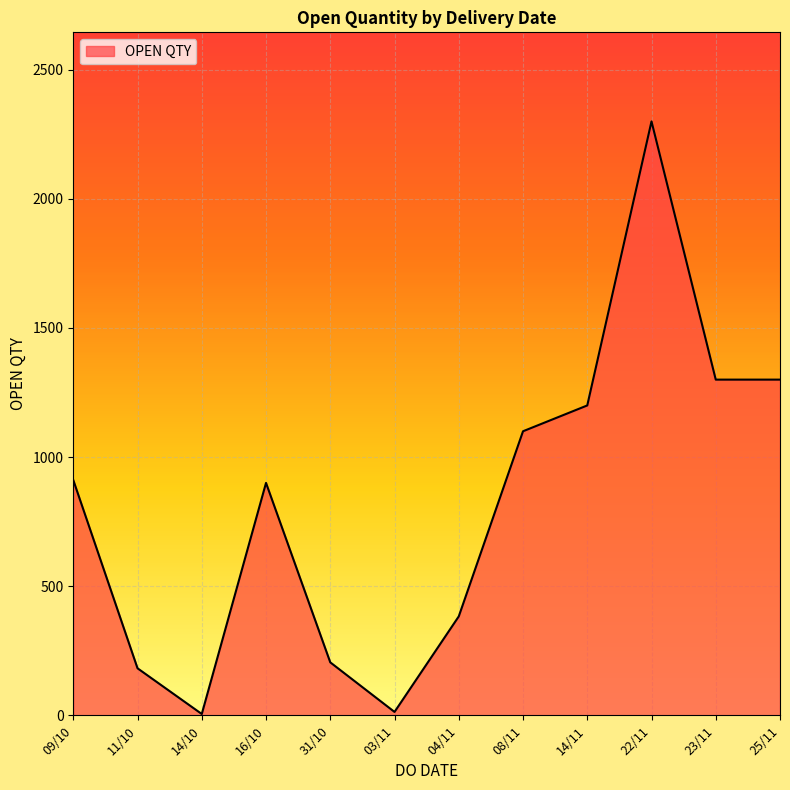

True or false: the data shows 260 at 16/10.

False